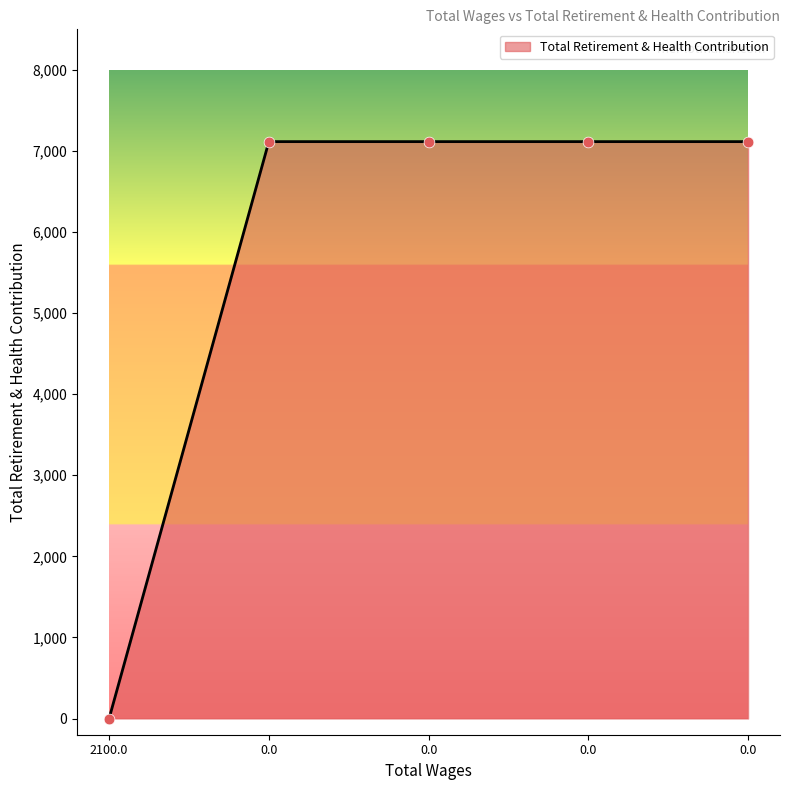

Is this an area chart (filled region under the line)?

Yes